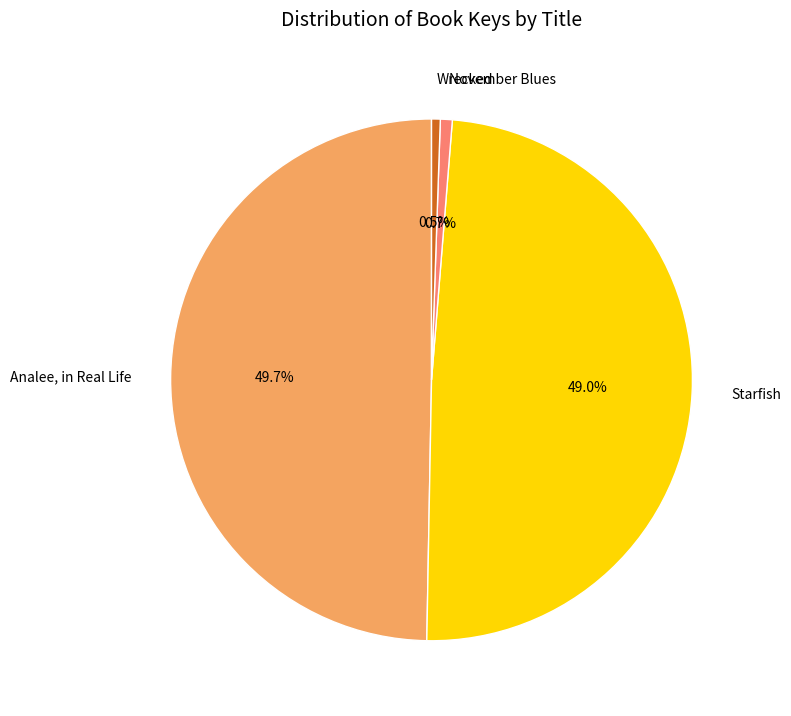

The Wrecked slice represents 9% of the pie. True or false?

False